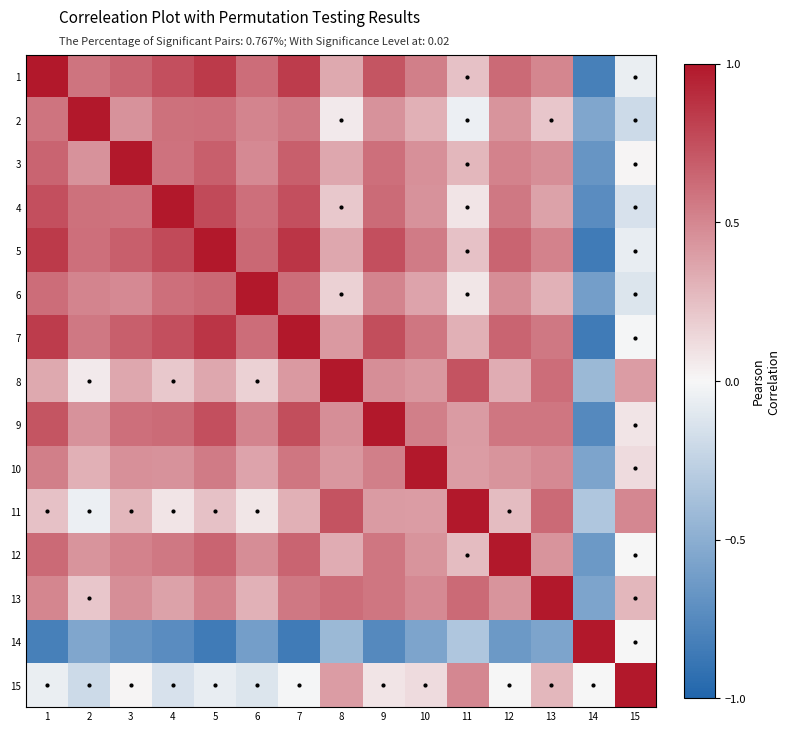

Rank the series by their maximum value, from highest to lowest.

1, 2, 3, 4, 5, 6, 7, 8, 9, 10, 11, 12, 13, 14, 15